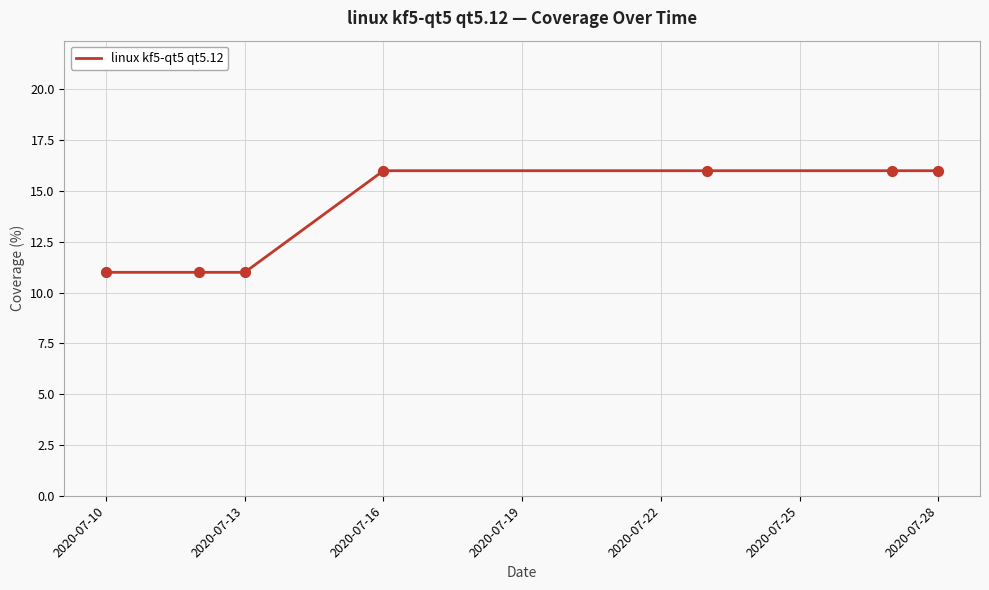

What is the maximum value shown in the chart?

16